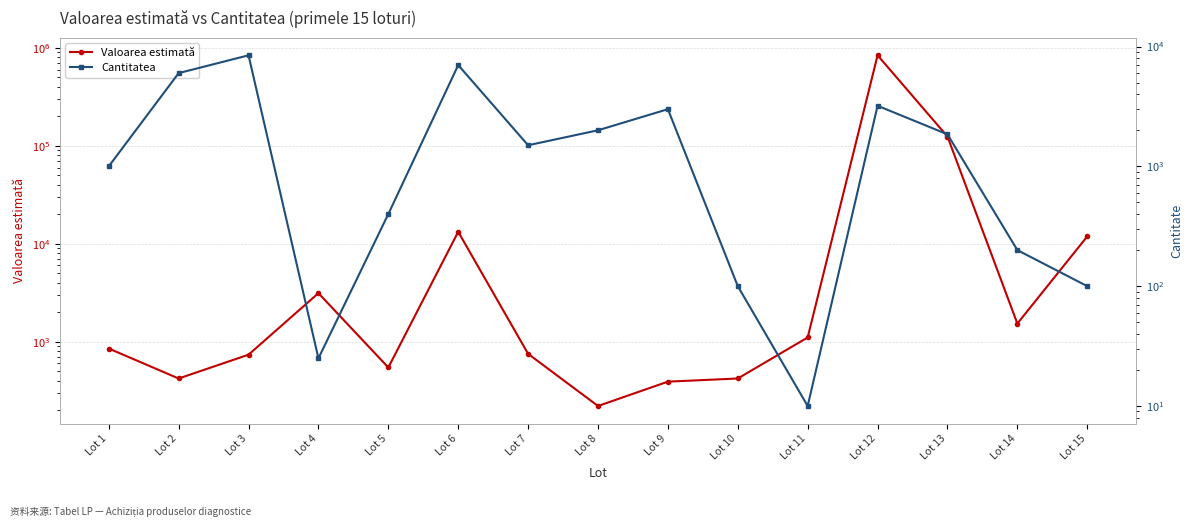

The value of Valoarea estimată at Lot 12 is 840000.0. True or false?

True